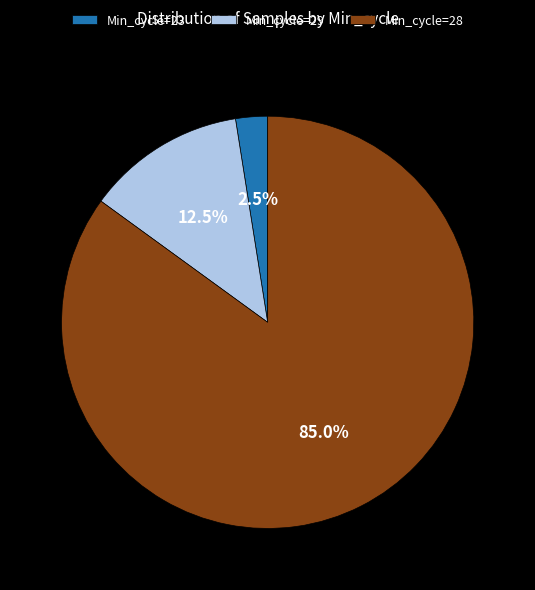

To the nearest percent, what is the average slice percentage?

33%